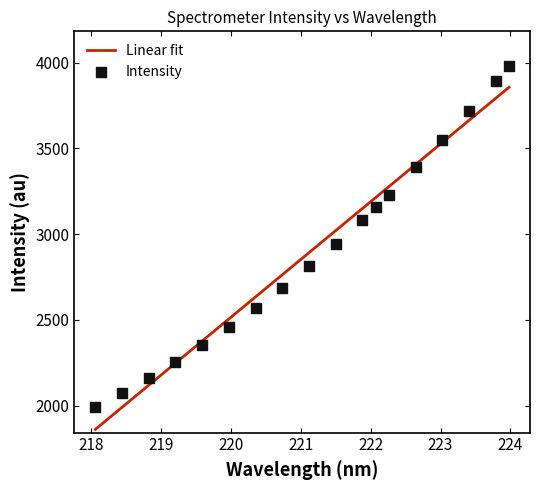

What is the ratio of the value at 218.8244 to the value at 221.1174?

0.8